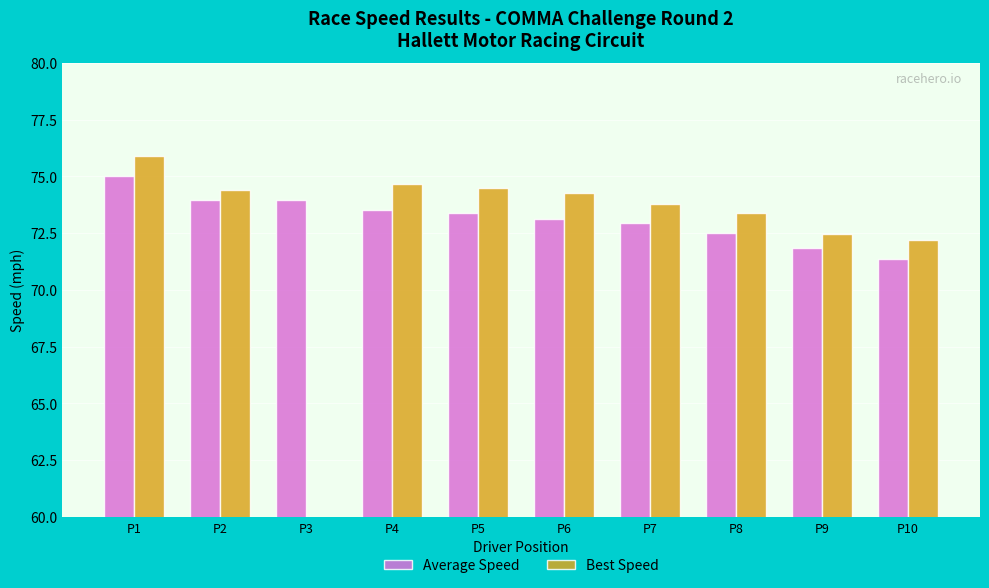

At P3, list the series in order from largest to smallest.

Average Speed, Best Speed